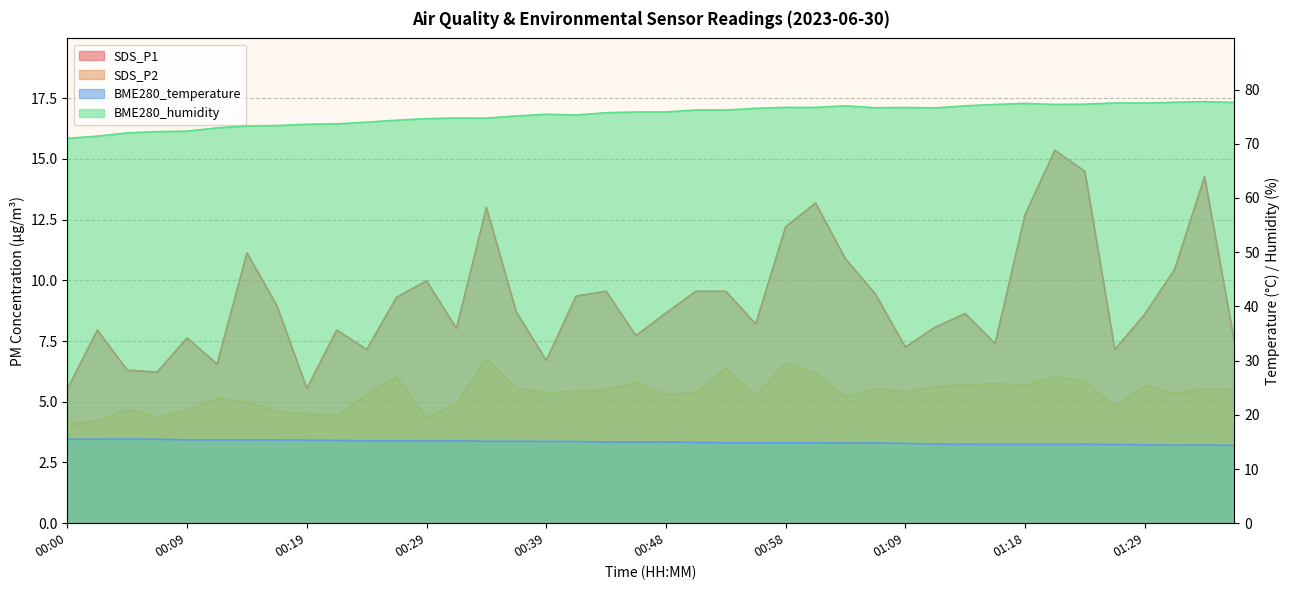

What is the spread (max minus min) of values at 01:31?

72.3